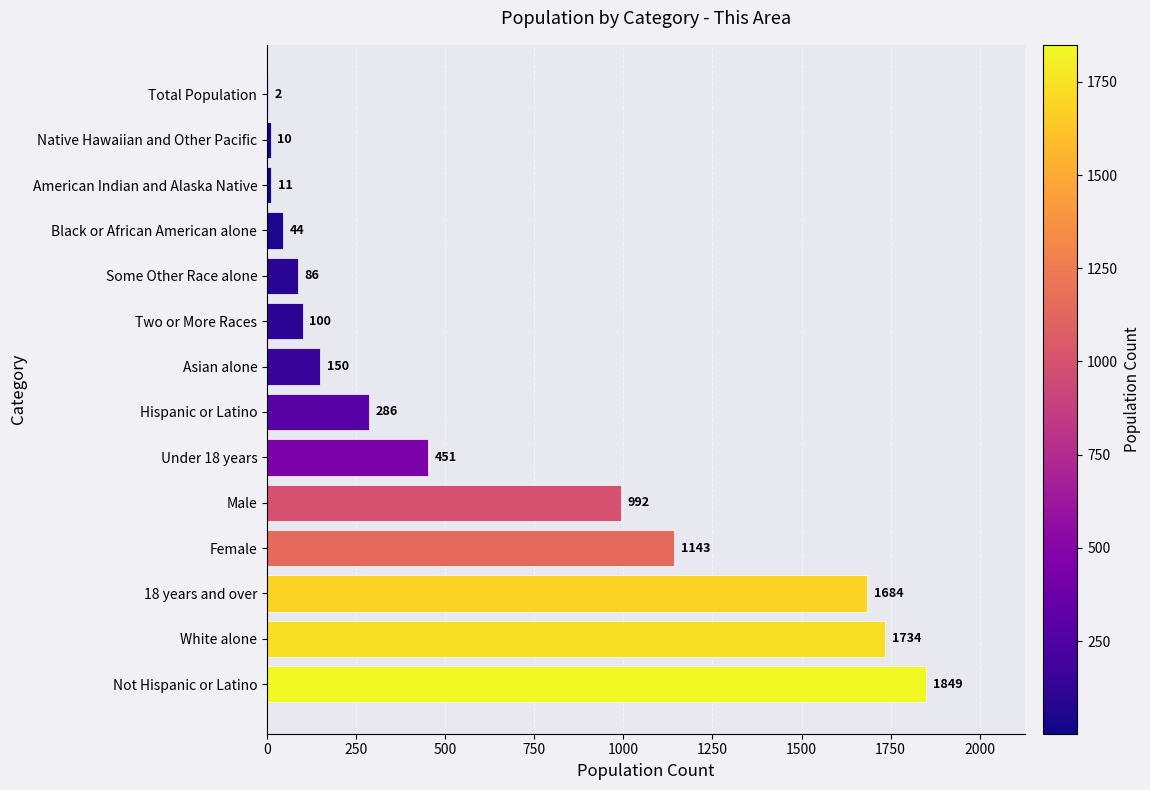

True or false: the data shows 1684 at 18 years and over.

True